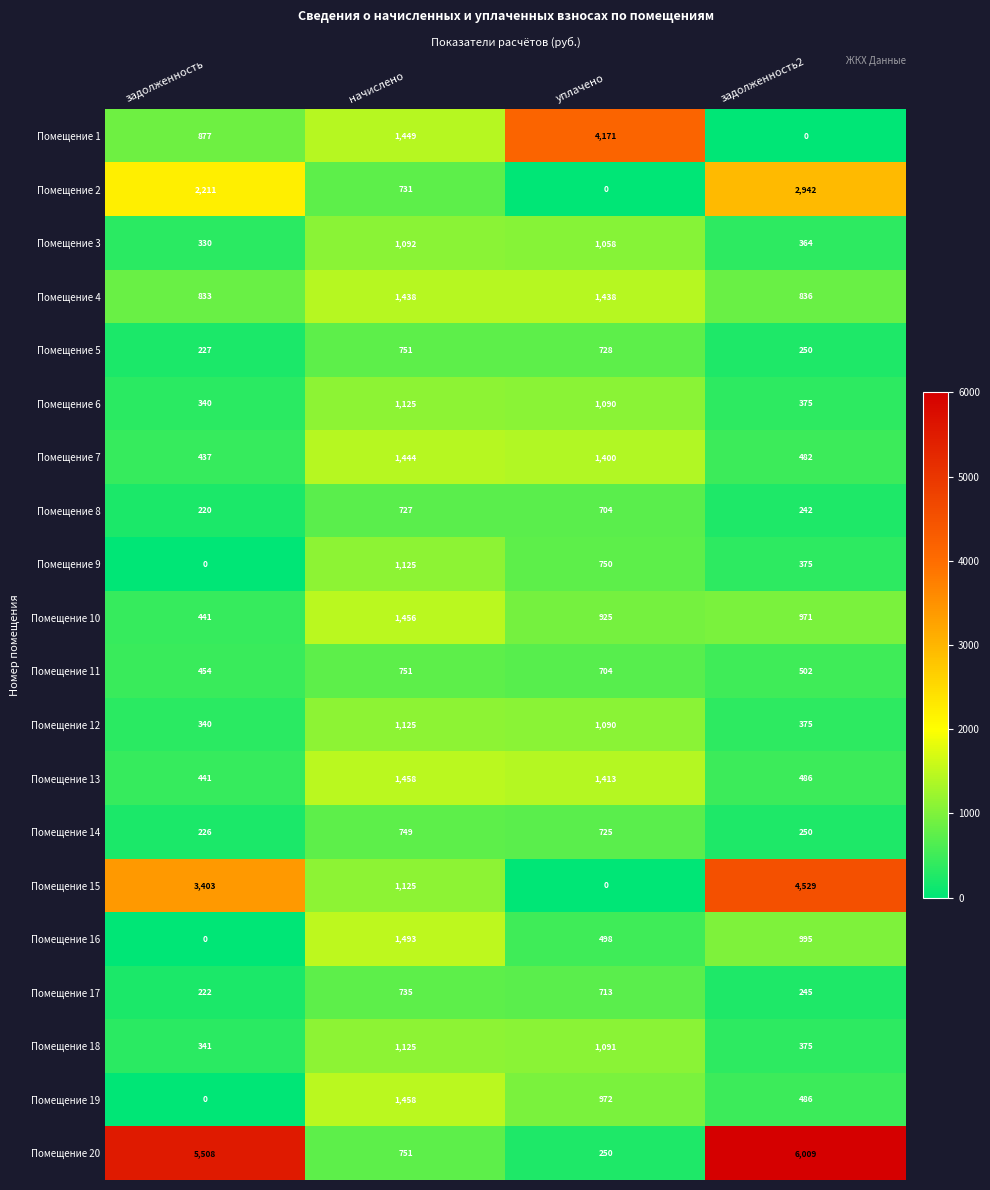

Which series has the widest spread of values?

Помещение 20